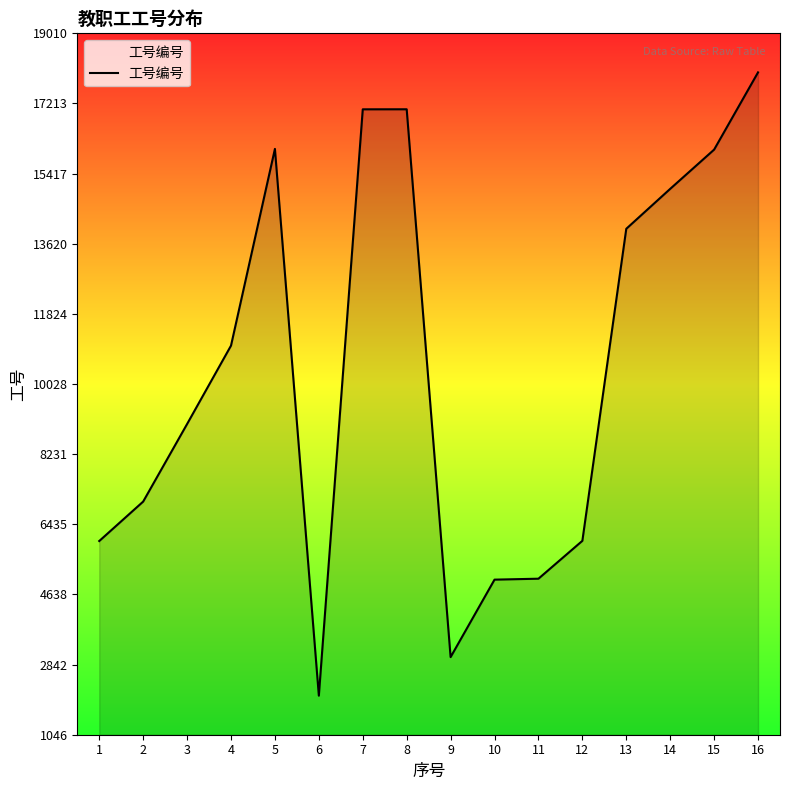

What is the maximum value shown in the chart?

18010